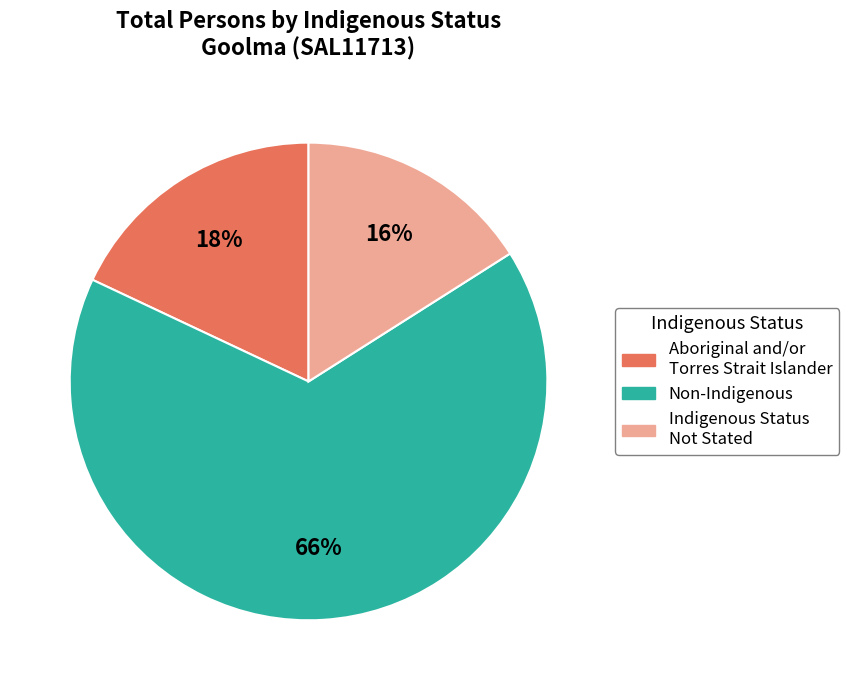

To the nearest percent, what is the difference between the largest and smallest slice percentages?

50%